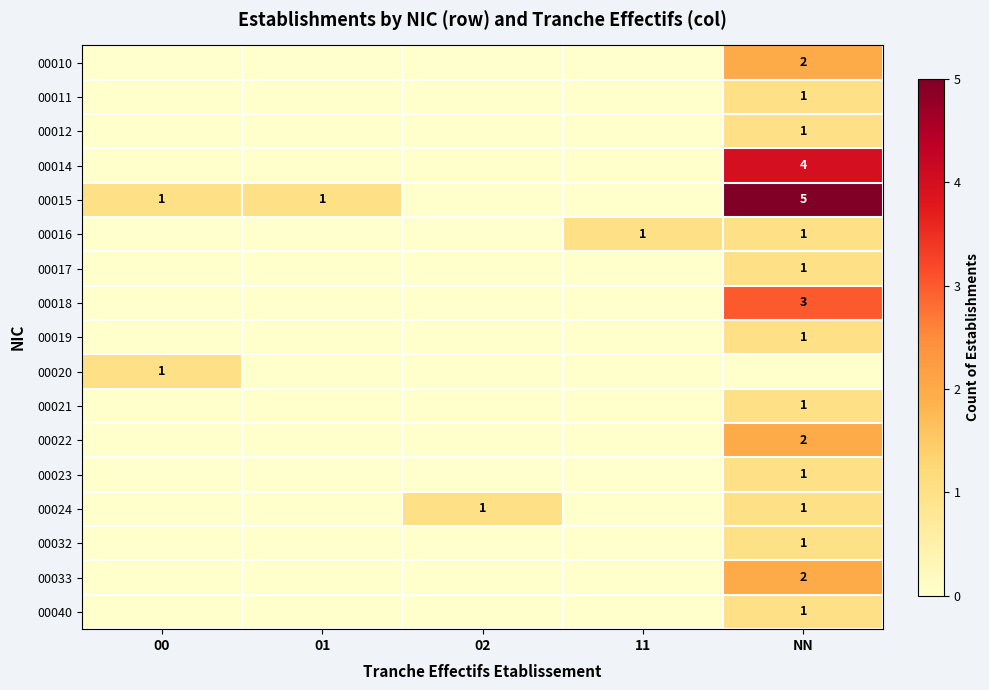

Which label corresponds to the smallest value in the chart?

00